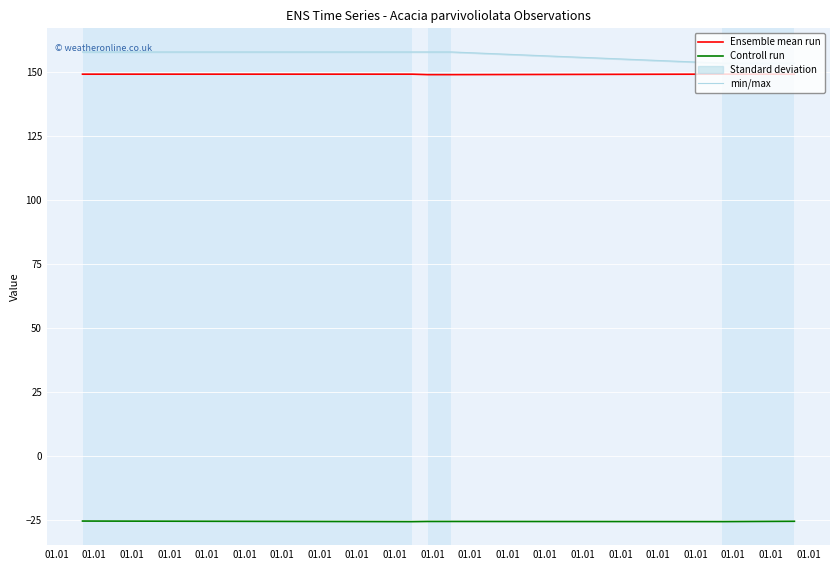

How many data points in Ensemble mean run are above 149?

4